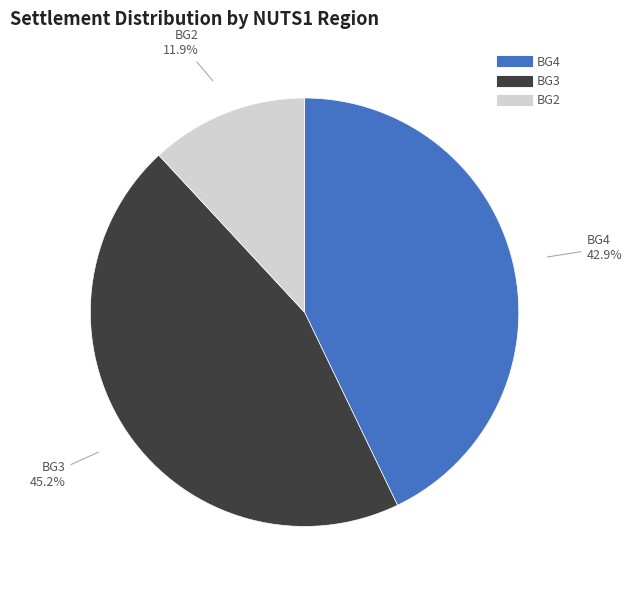

Is there any slice that represents more than half of the pie?

No